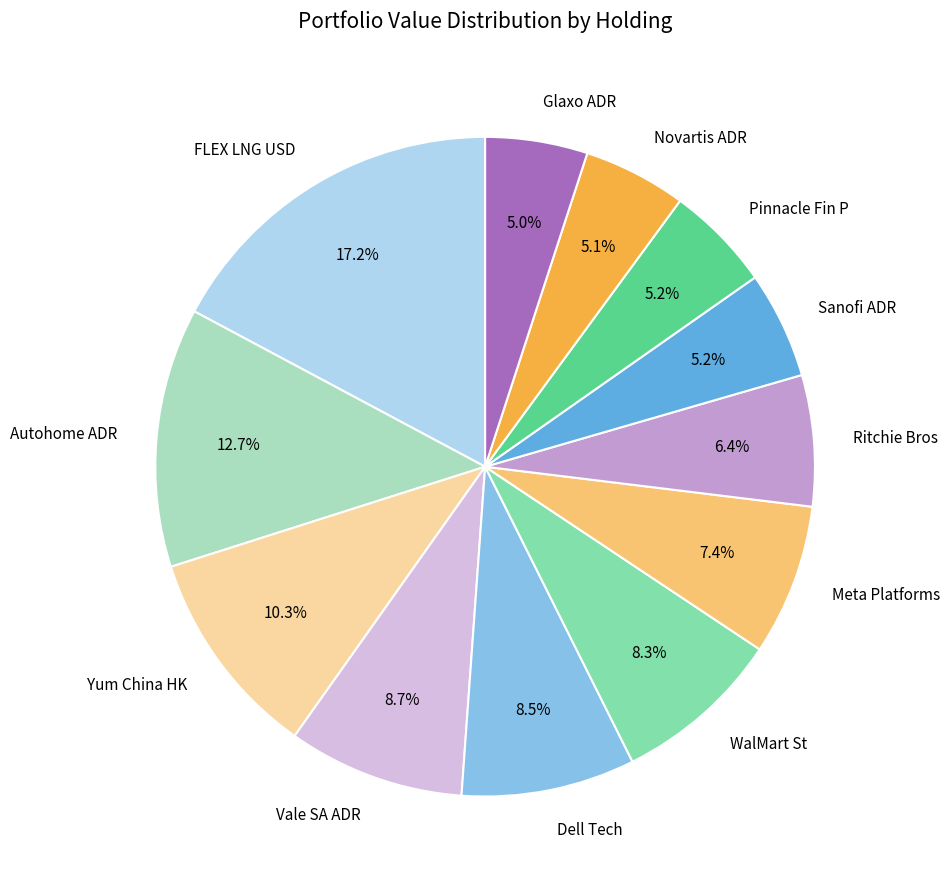

How many slices are in this pie chart?

12